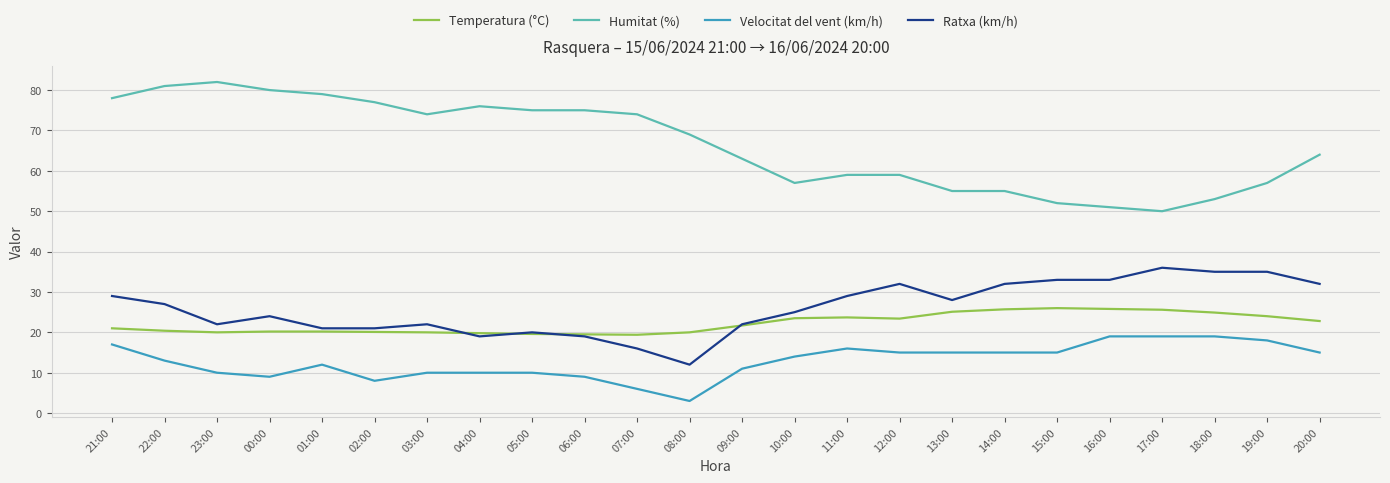

Which series has the widest spread of values?

Humitat (%)